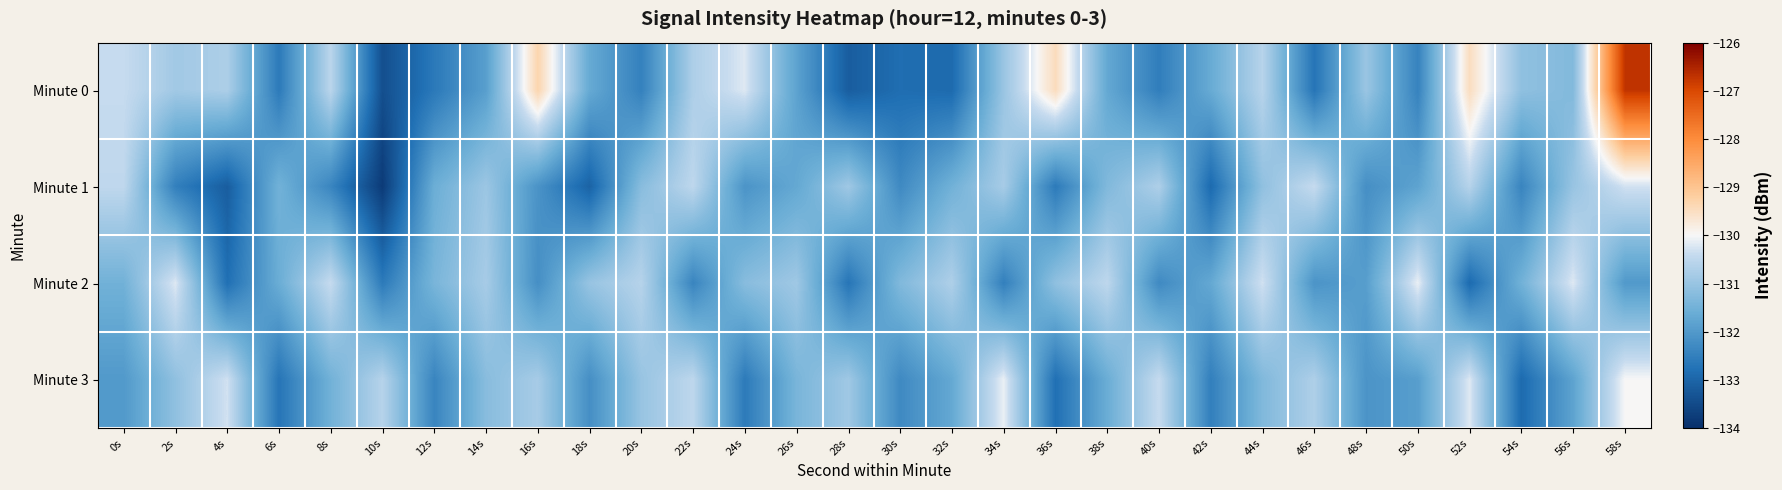

Between 4s and 8s, which is larger?

8s